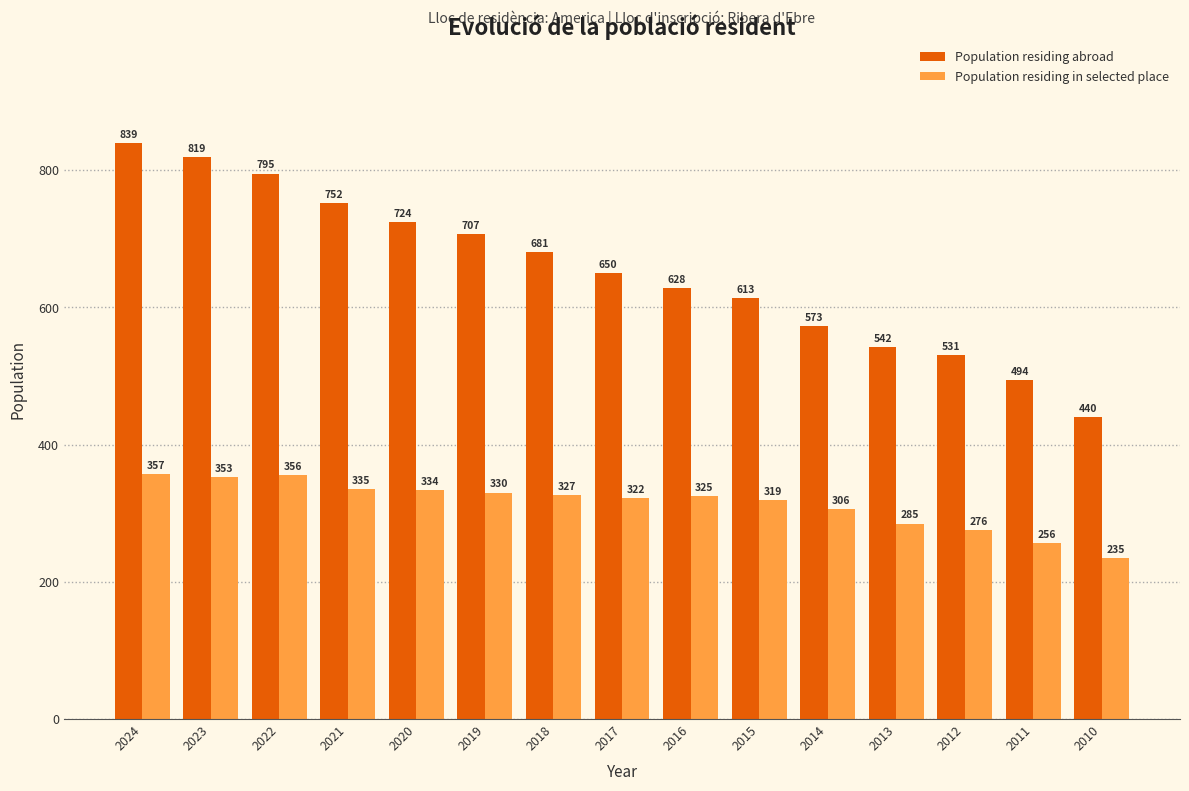

How many groups of bars are there?

15